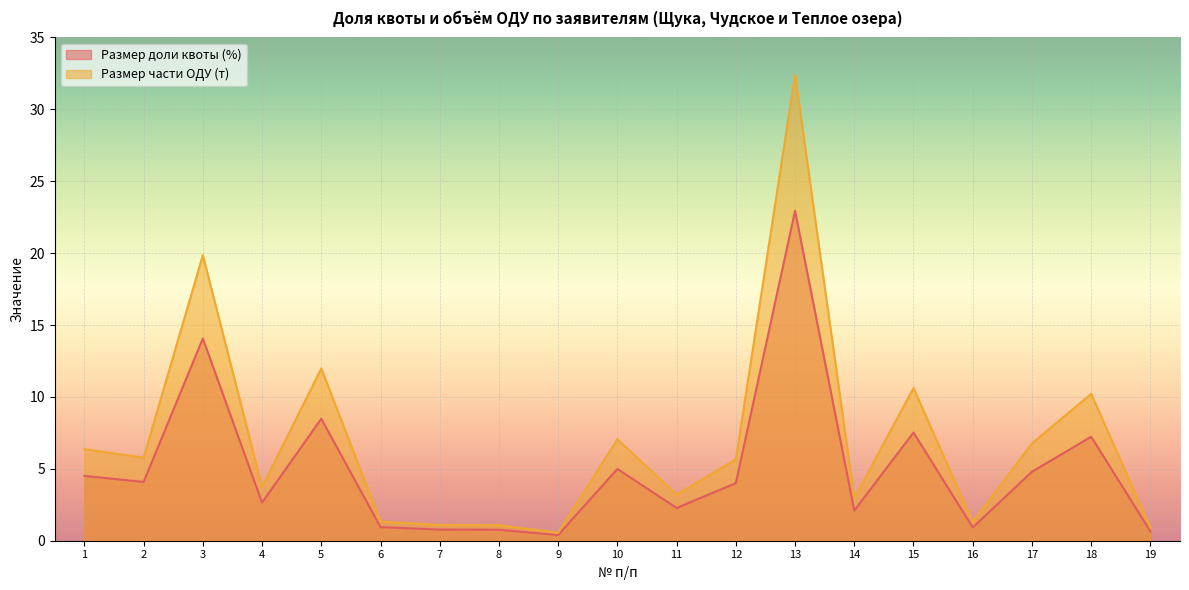

In Размер доли квоты (%), how many points are higher than both neighbors (excluding endpoints)?

6